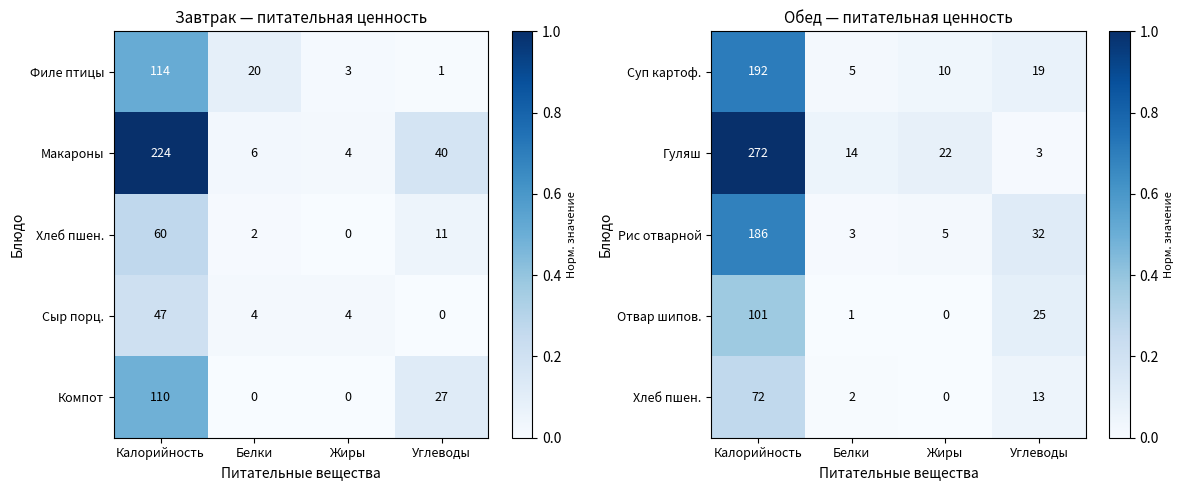

What is the spread (max minus min) of values at Жиры?

0.1